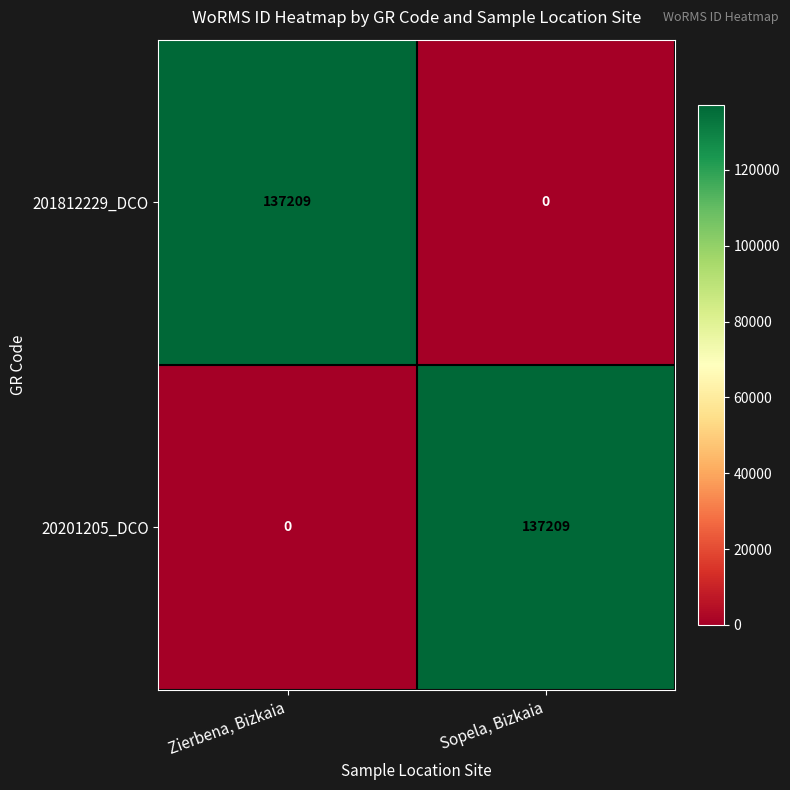

The value of 20201205_DCO at Sopela, Bizkaia is 137209. True or false?

True